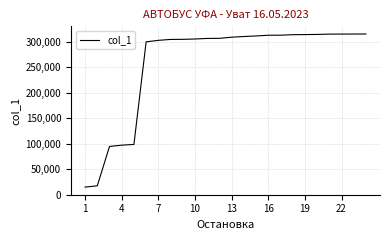

What is the smallest value displayed?

14755